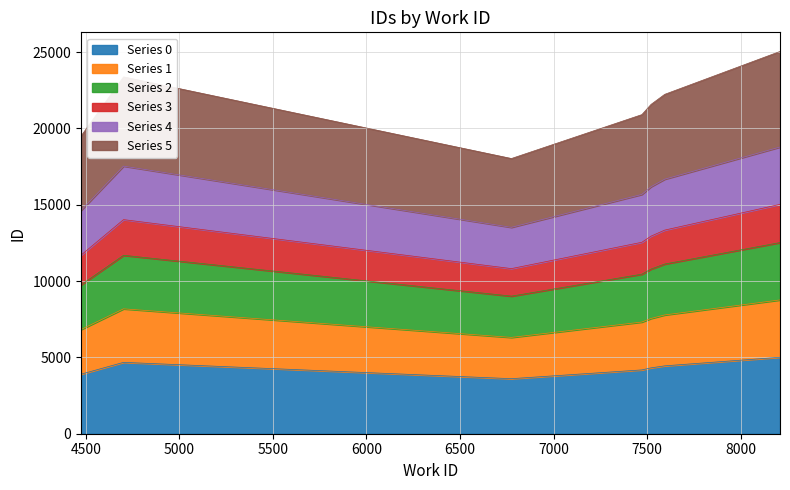

What is the greatest value displayed?

5008.6